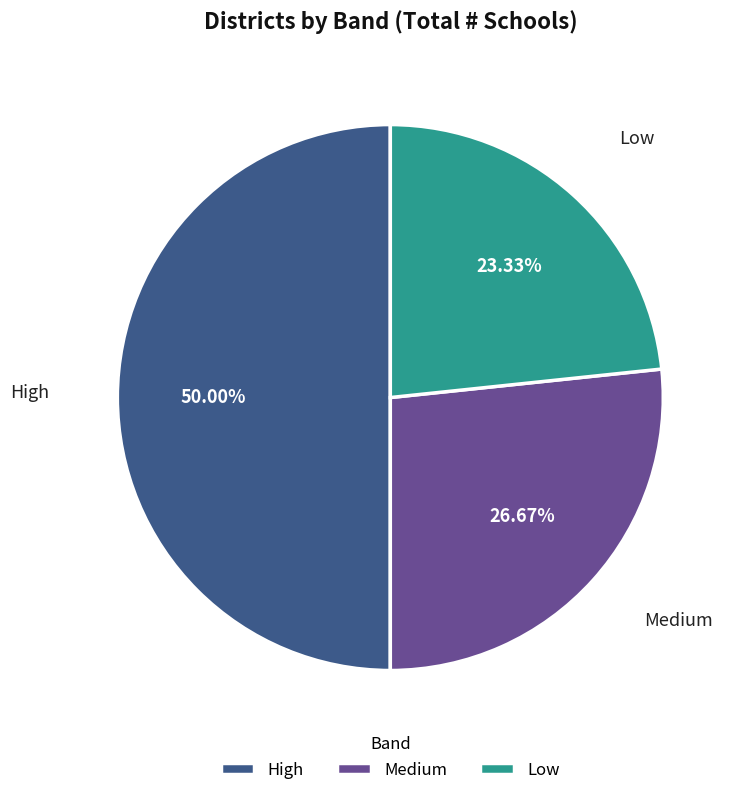

True or false: Medium accounts for 18% of the total.

False